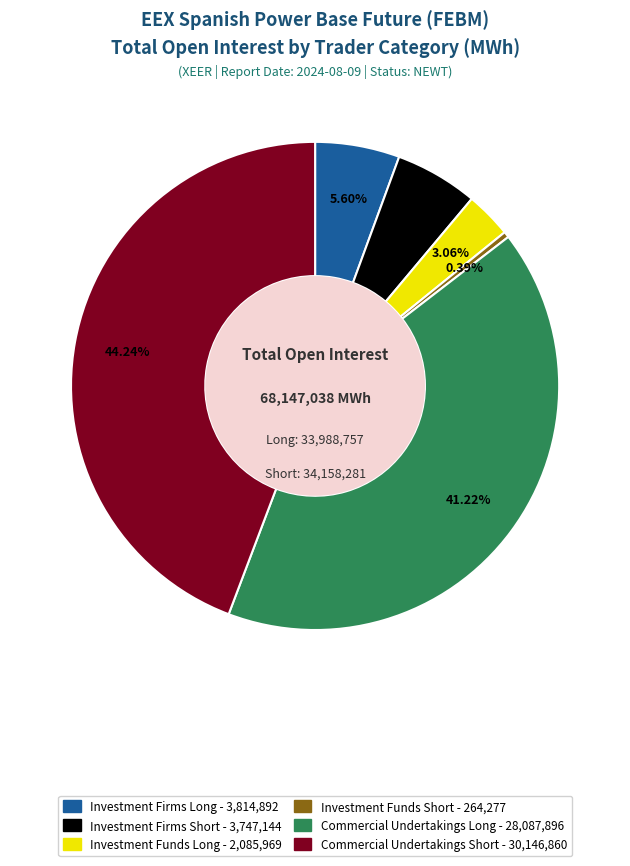

Is there a majority slice in this chart?

No